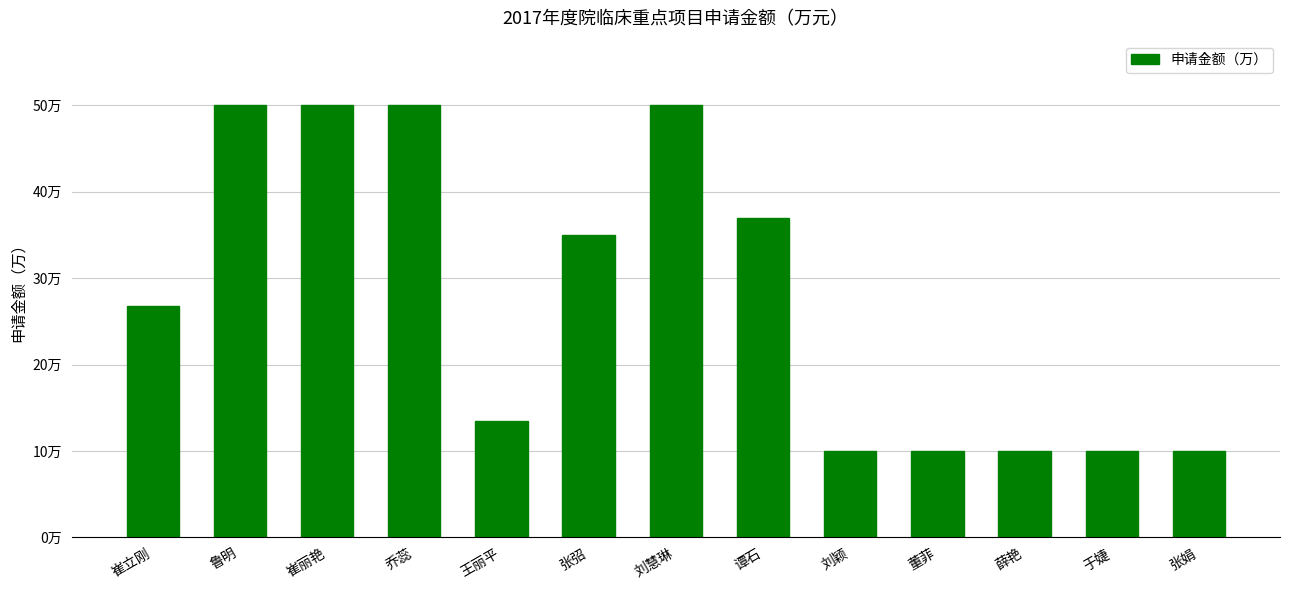

Reading left to right, list all the values displayed in this chart.

26.8	50.0	50.0	50.0	13.5	35.0	50.0	37.0	10.0	10.0	10.0	10.0	10.0